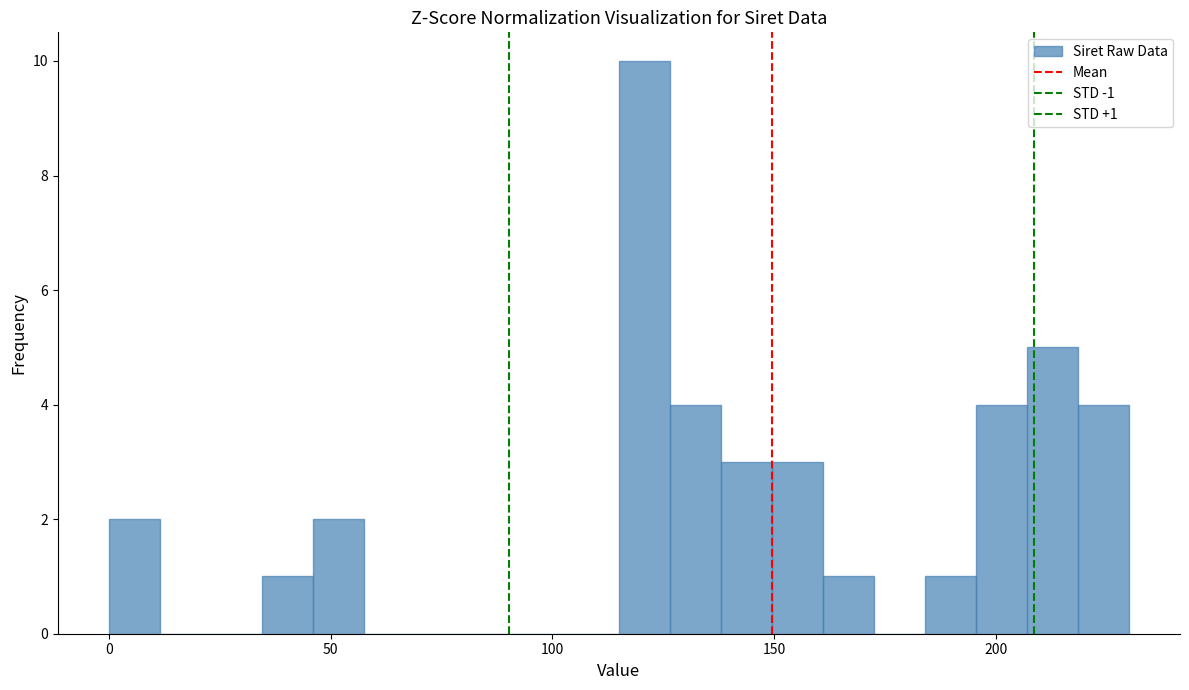

Read against the x-axis, roughly where is the centre of the tallest bar?

120